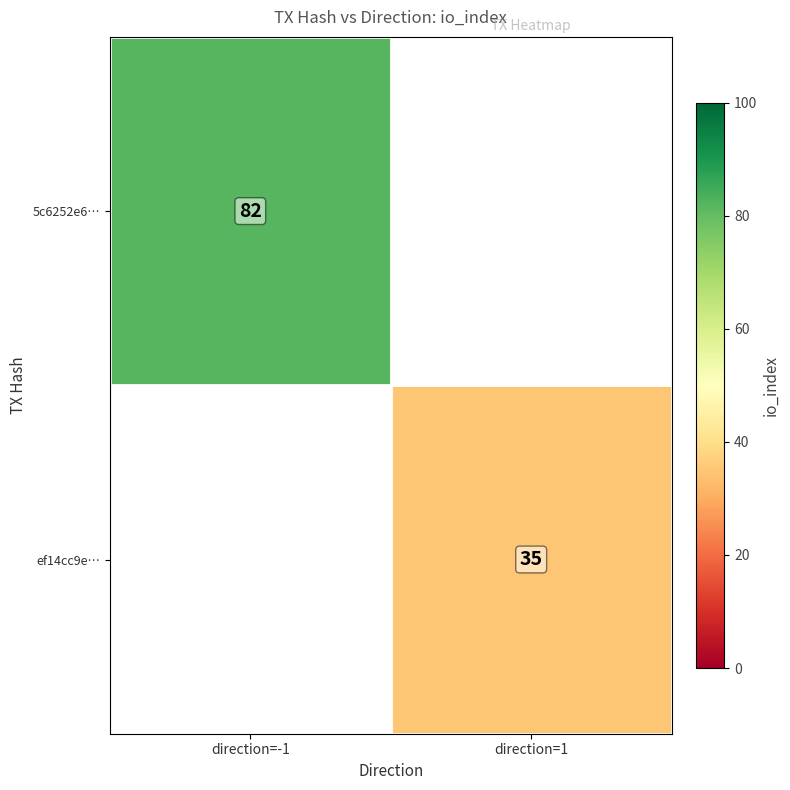

Which has a higher value, direction=1 or direction=-1?

direction=-1